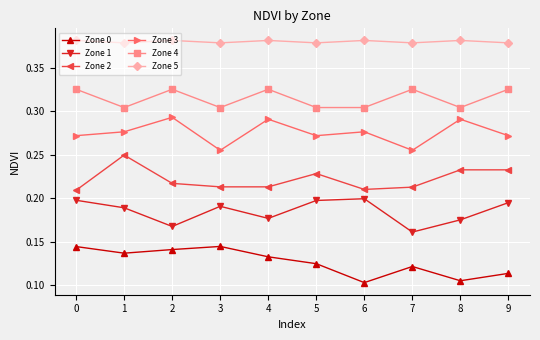

Rank the series by their maximum value, from highest to lowest.

Zone 5, Zone 4, Zone 3, Zone 2, Zone 1, Zone 0